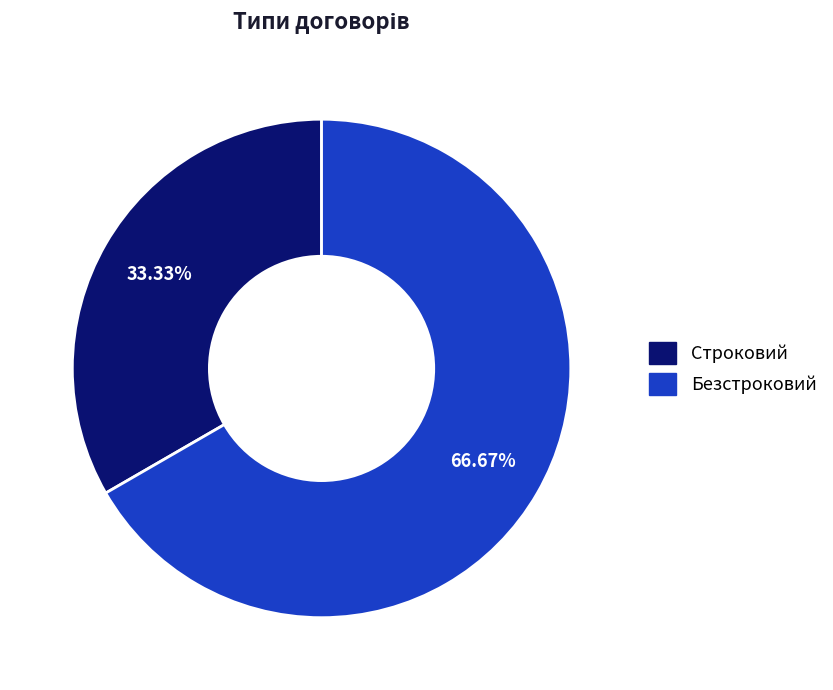

Combined, do Строковий and Безстроковий account for over 50%?

Yes